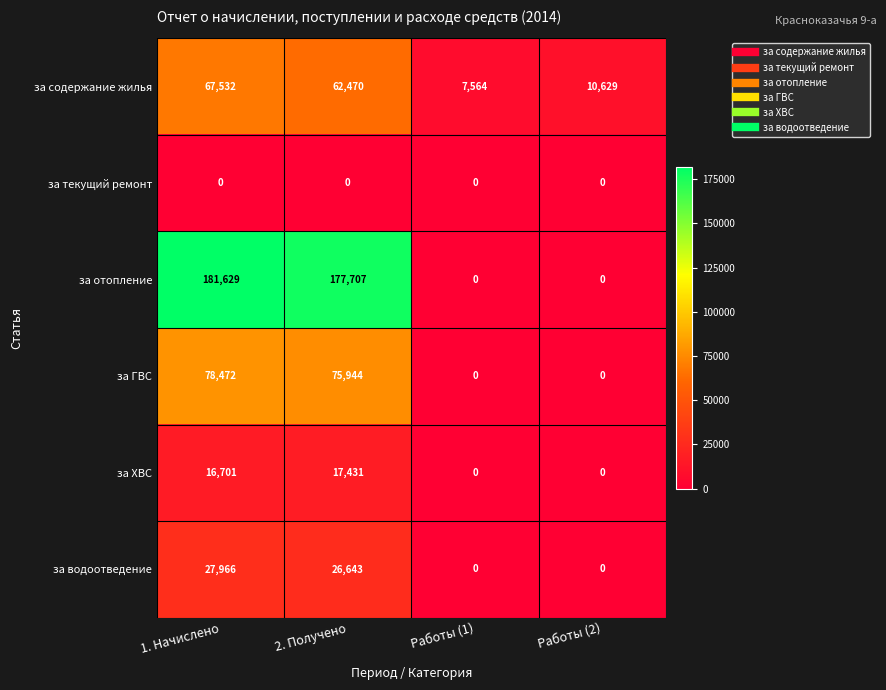

Reading right to left, extract all data points from this chart.

за содержание жилья: 10629	7564	62470	67532
за текущий ремонт: 0	0	0	0
за отопление: 0	0	177707	181629
за ГВС: 0	0	75944	78472
за ХВС: 0	0	17431	16701
за водоотведение: 0	0	26643	27966